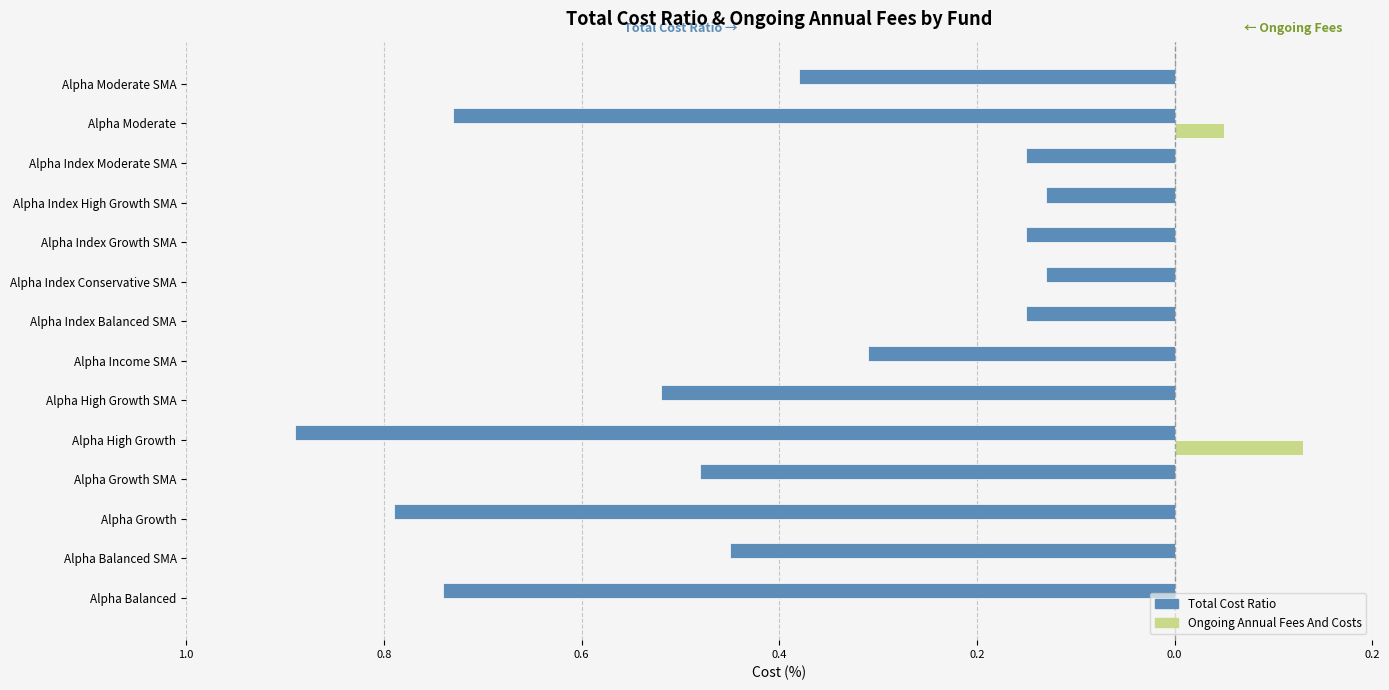

Reading left to right, transcribe all the data shown in this chart.

Total Cost Ratio: -0.7	-0.5	-0.8	-0.5	-0.9	-0.5	-0.3	-0.1	-0.1	-0.1	-0.1	-0.1	-0.7	-0.4
Ongoing Annual Fees And Costs: 0.0	0.0	0.0	0.0	0.1	0.0	0.0	0.0	0.0	0.0	0.0	0.0	0.1	0.0